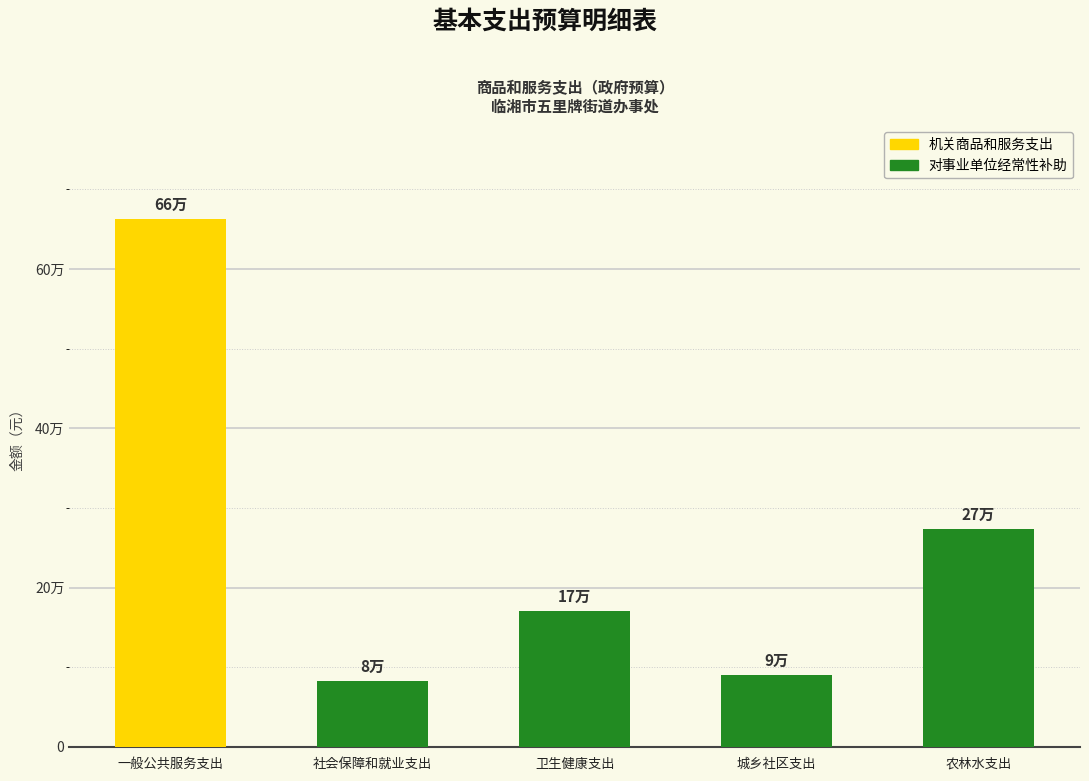

Are the bars grouped side by side (vs. stacked)?

No